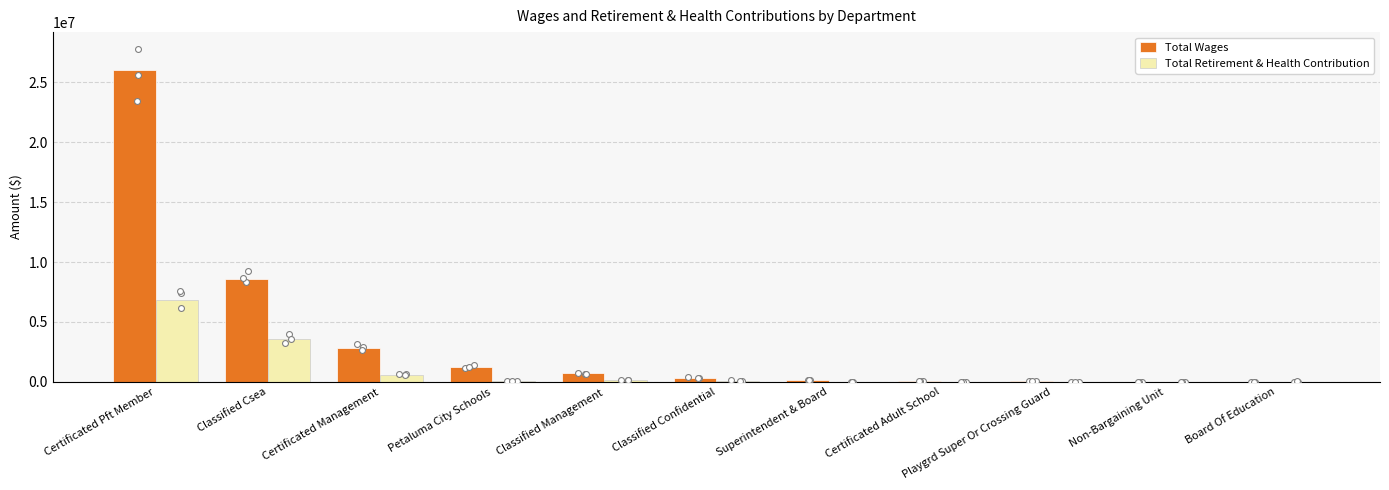

Which series contains the highest Y value?

Total Wages